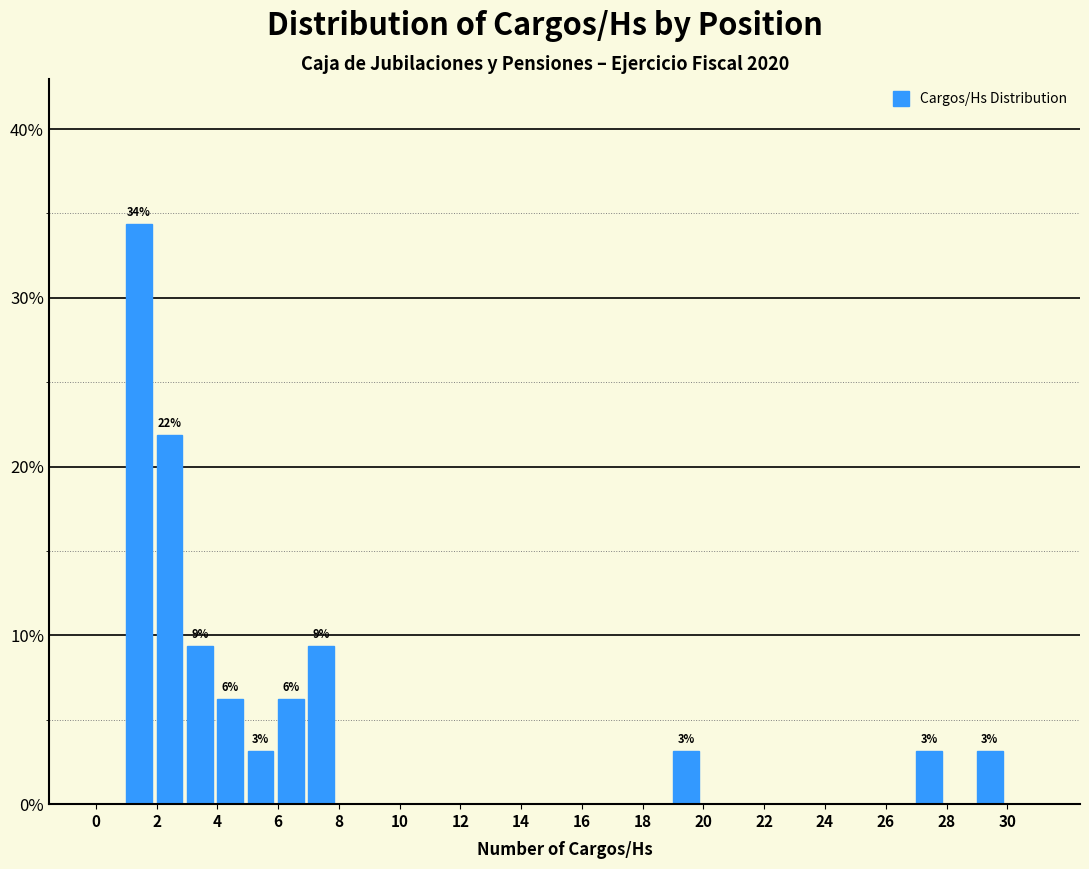

Which range on the x-axis has the tallest bar?

1 to 2